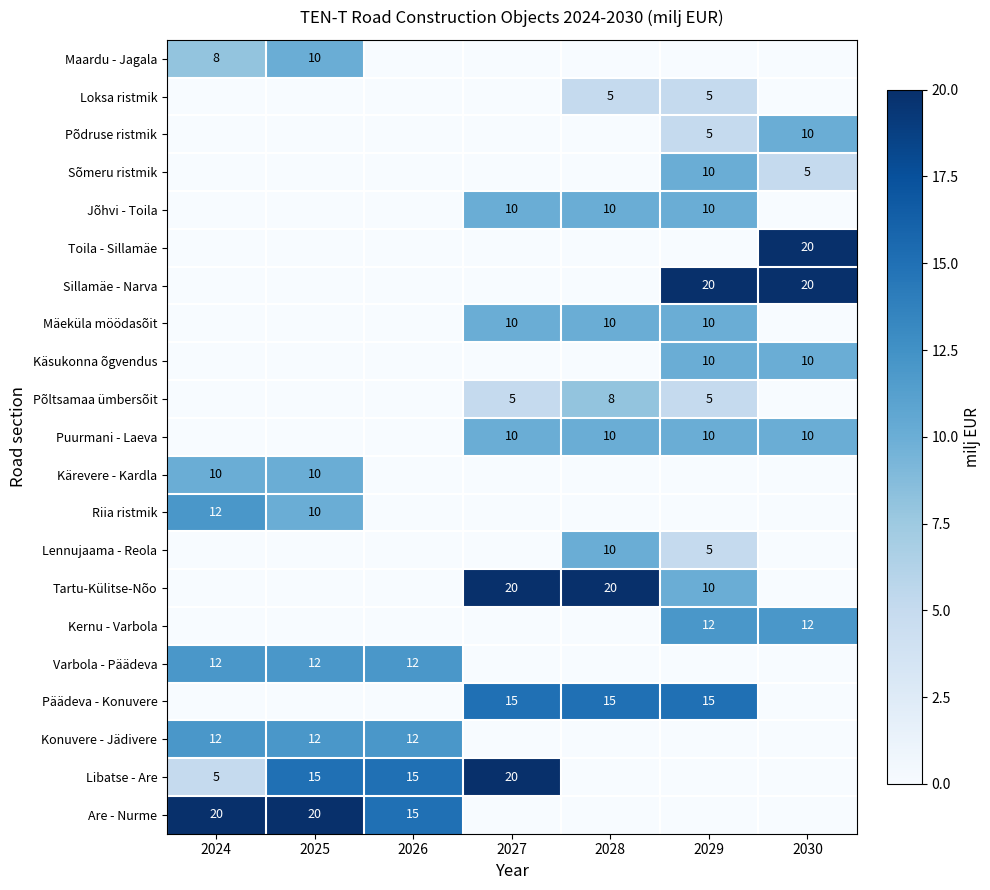

True or false: Põdruse ristmik has a value of 9 at 2029.

False